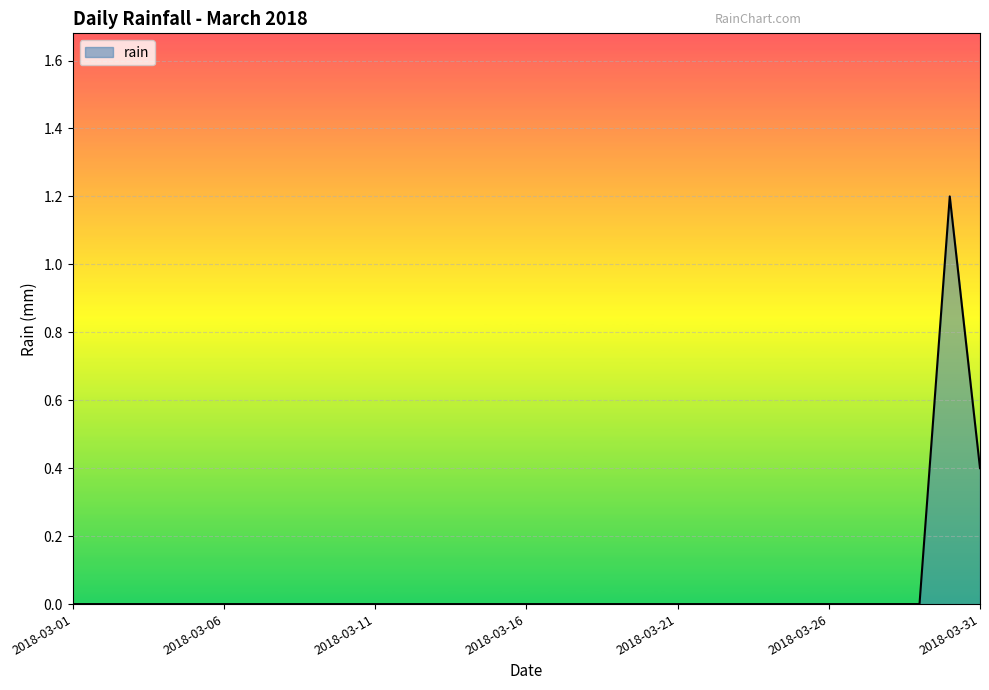

What is the maximum value shown in the chart?

1.2